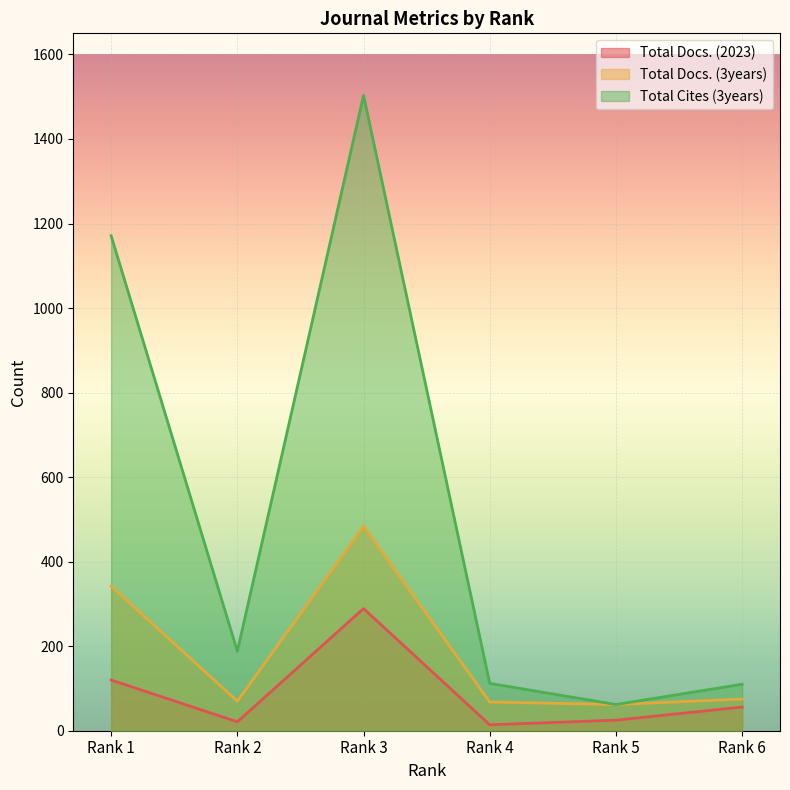

Reading right to left, what are all the values shown in this chart?

Total Docs. (2023): Rank 6=56	Rank 5=25	Rank 4=14	Rank 3=289	Rank 2=21	Rank 1=120
Total Docs. (3years): Rank 6=75	Rank 5=62	Rank 4=68	Rank 3=484	Rank 2=70	Rank 1=342
Total Cites (3years): Rank 6=110	Rank 5=62	Rank 4=112	Rank 3=1503	Rank 2=188	Rank 1=1171